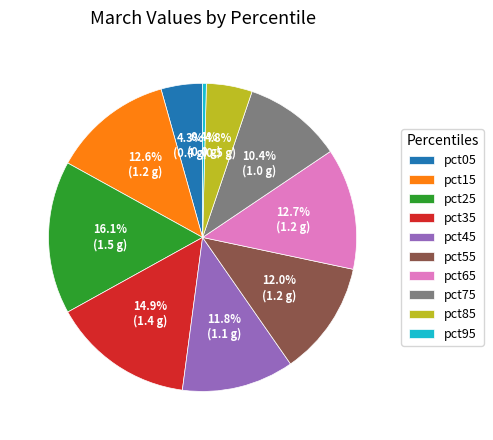

How many slices are in this pie chart?

10